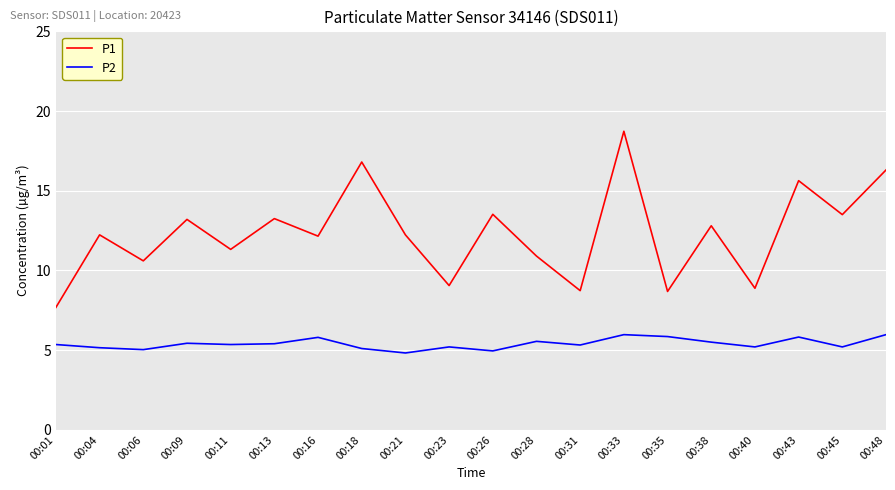

Is it true that P1 equals 28.1 at 00:33?

False